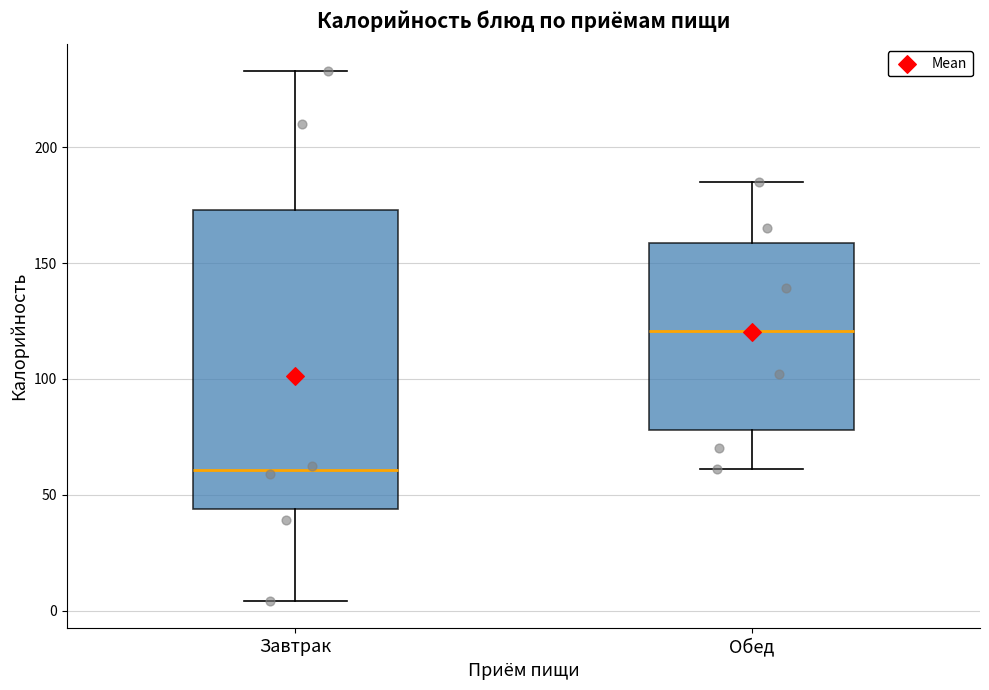

Which box is the tallest, from its lower edge to its upper edge?

Завтрак